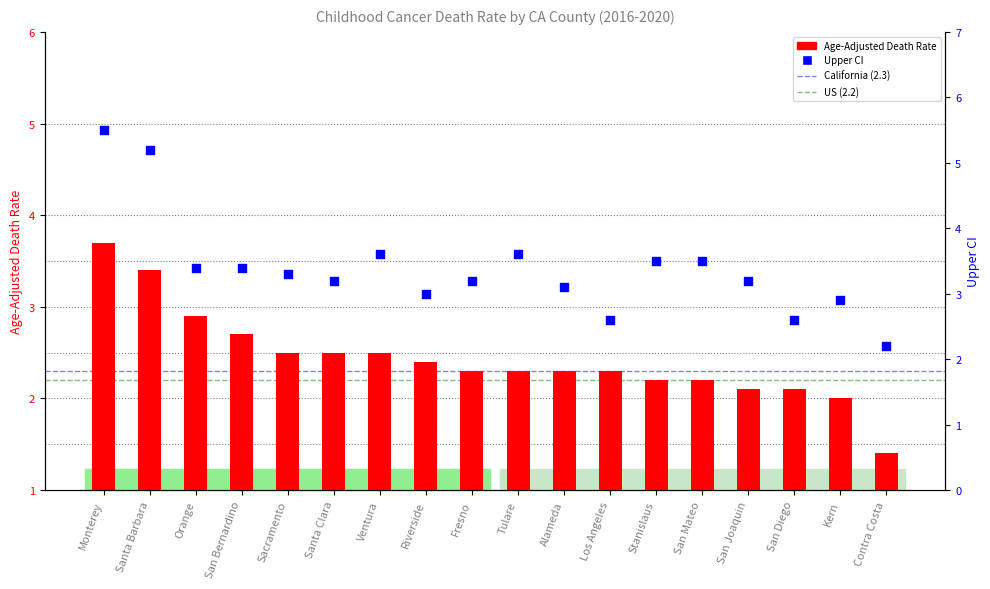

At which category is the sum across all series the highest?

Monterey